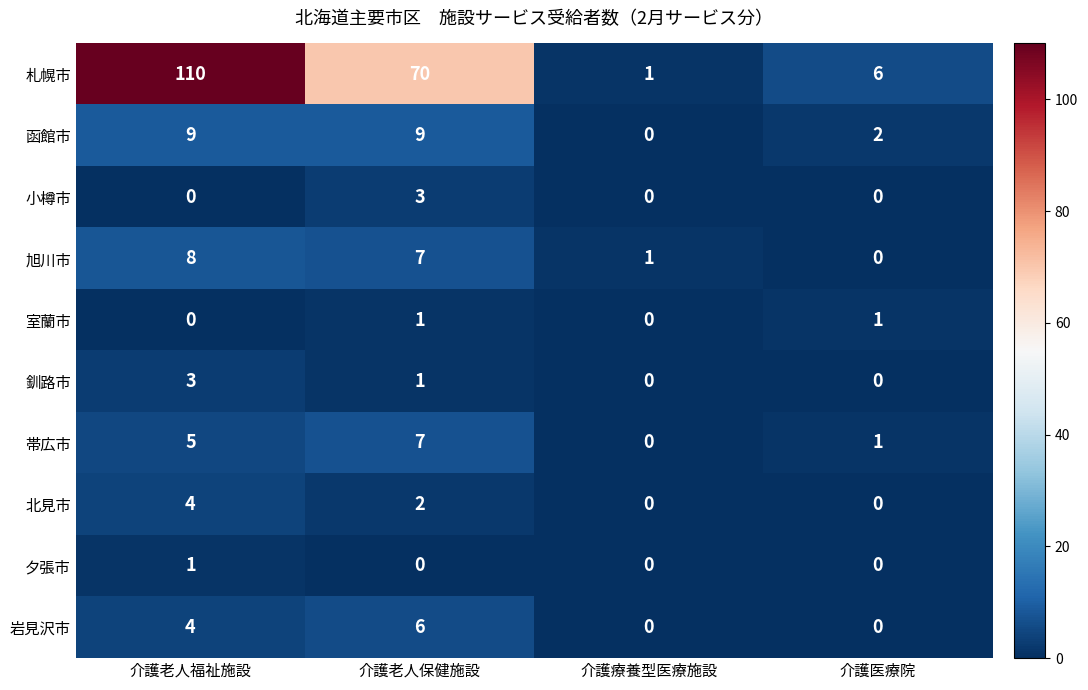

What is the sum of the 釧路市 values at 介護医療院 and 介護老人福祉施設?

3